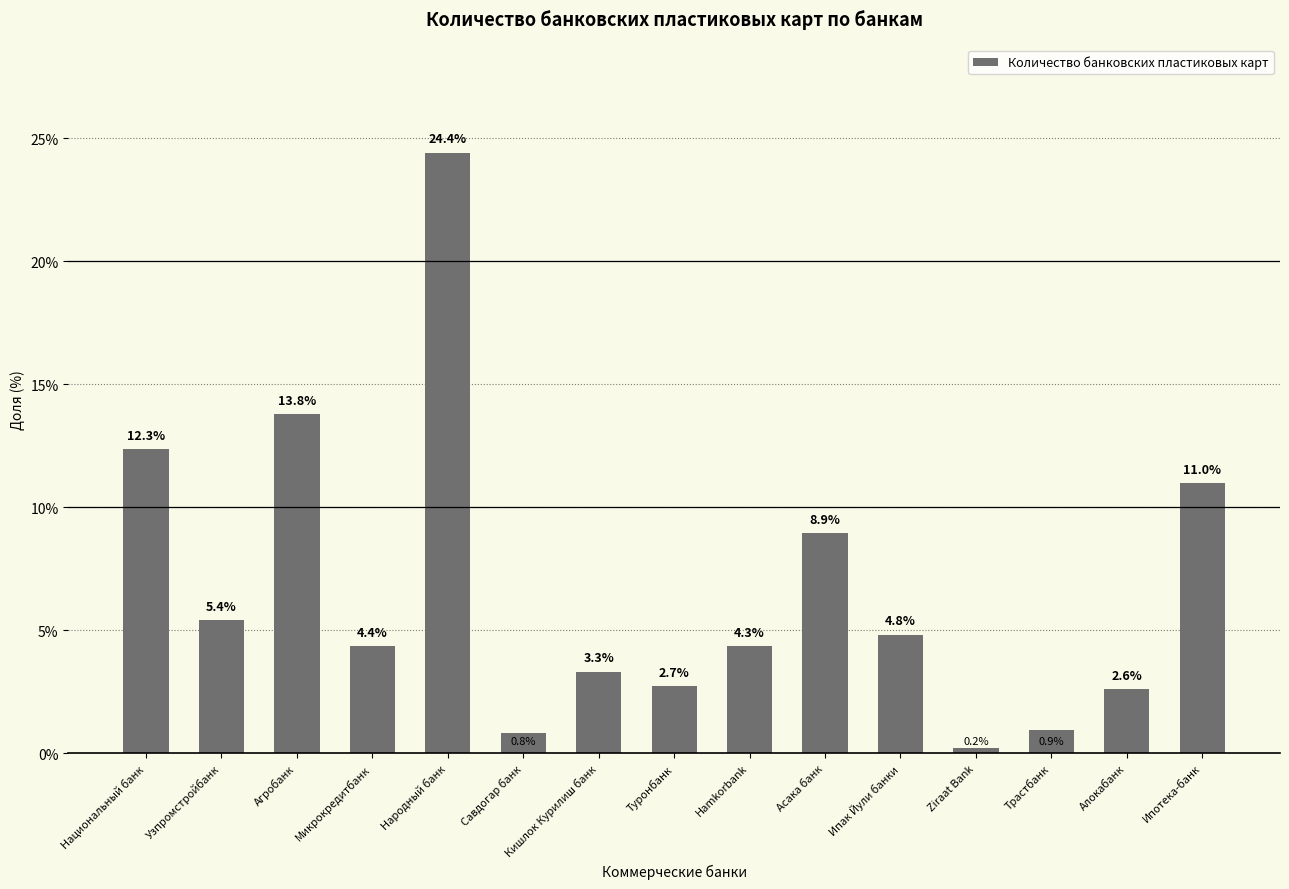

Reading left to right, what are all the values shown in this chart?

Национальный банк=12.3	Узпромстройбанк=5.4	Агробанк=13.8	Микрокредитбанк=4.4	Народный банк=24.4	Савдогар банк=0.8	Кишлок Курилиш банк=3.3	Туронбанк=2.7	Hamkorbank=4.3	Асака банк=8.9	Ипак Йули банки=4.8	Ziraat Bank=0.2	Трастбанк=0.9	Алокабанк=2.6	Ипотека-банк=11.0